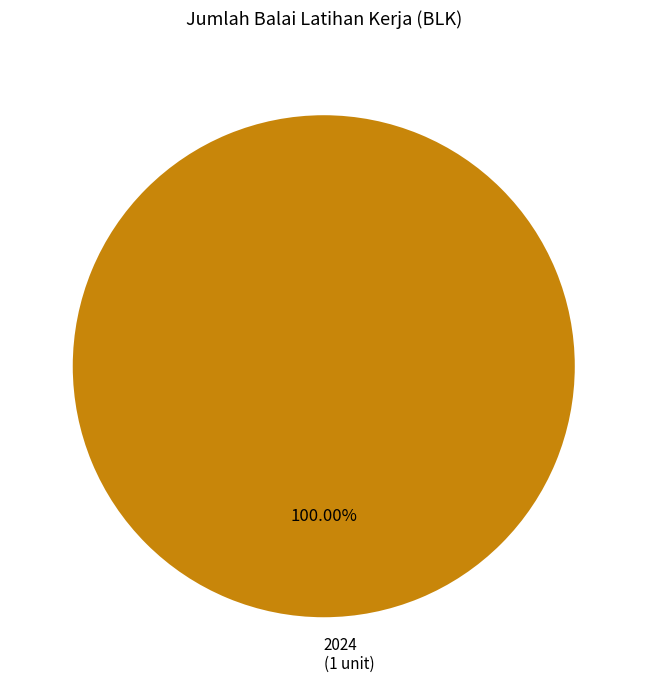

Rank the categories by value from lowest to highest.

2024